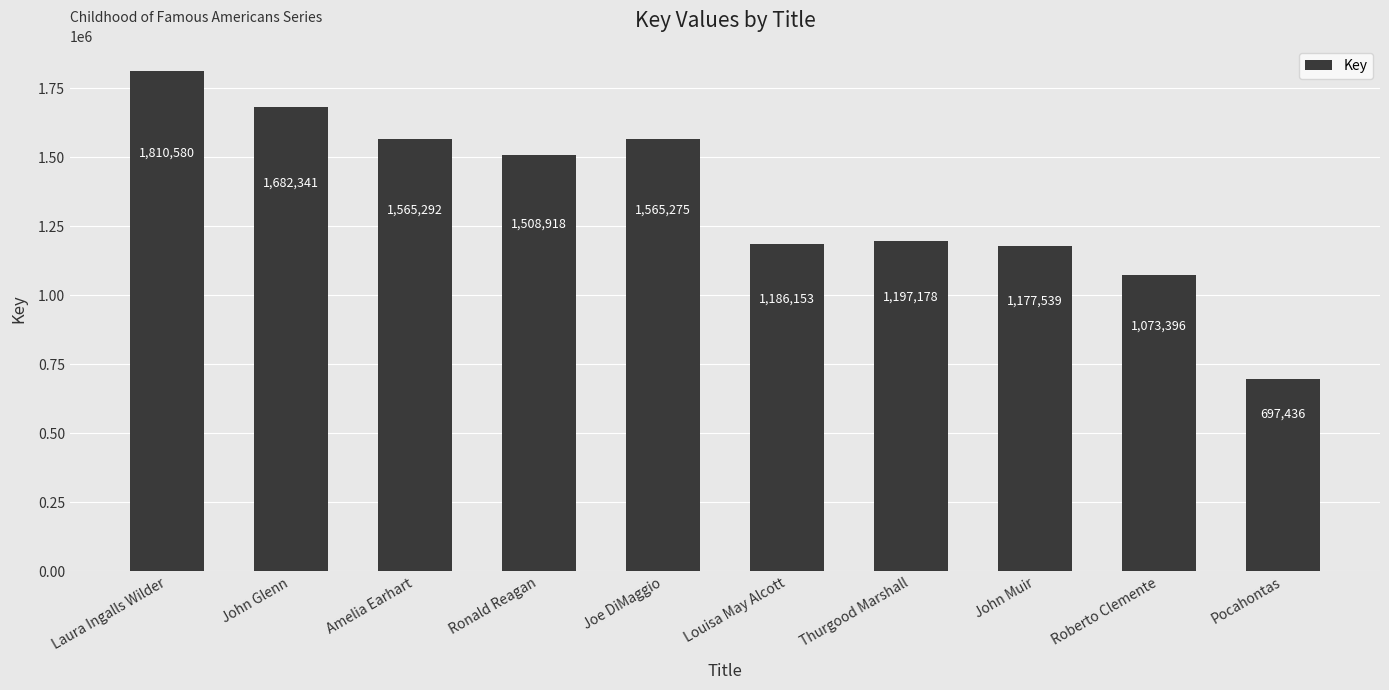

Reading right to left, transcribe all the data shown in this chart.

697436	1073396	1177539	1197178	1186153	1565275	1508918	1565292	1682341	1810580